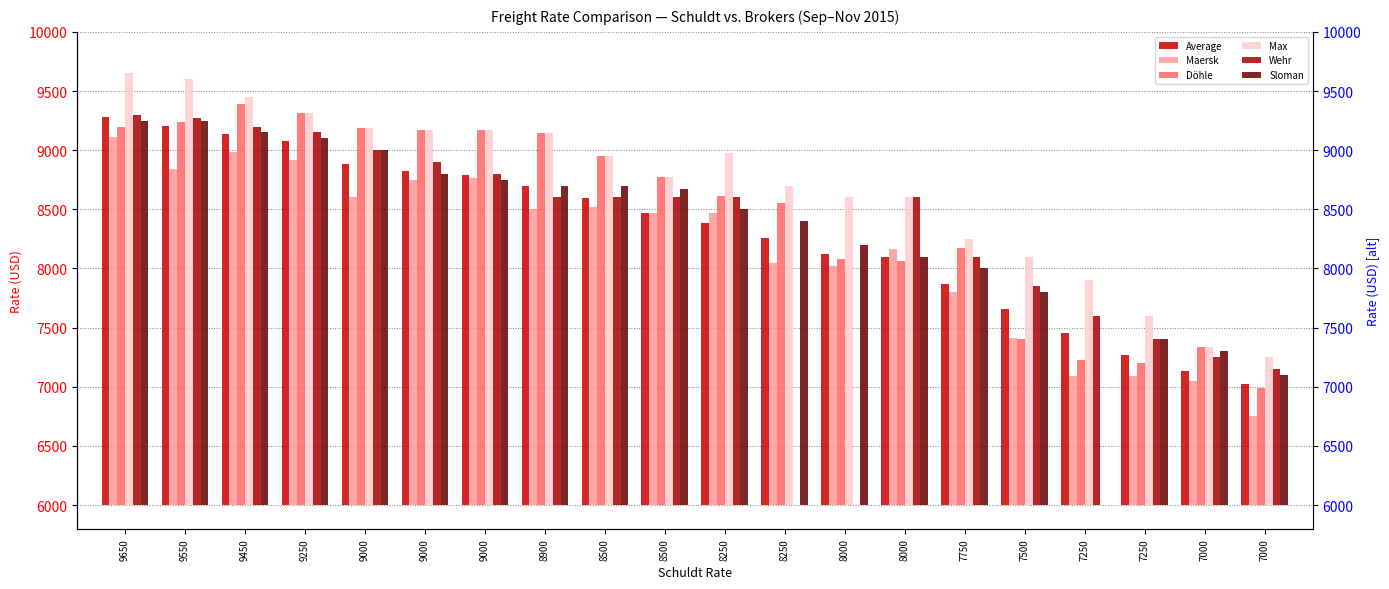

True or false: Sloman has a value of 4520 at 9450.

False